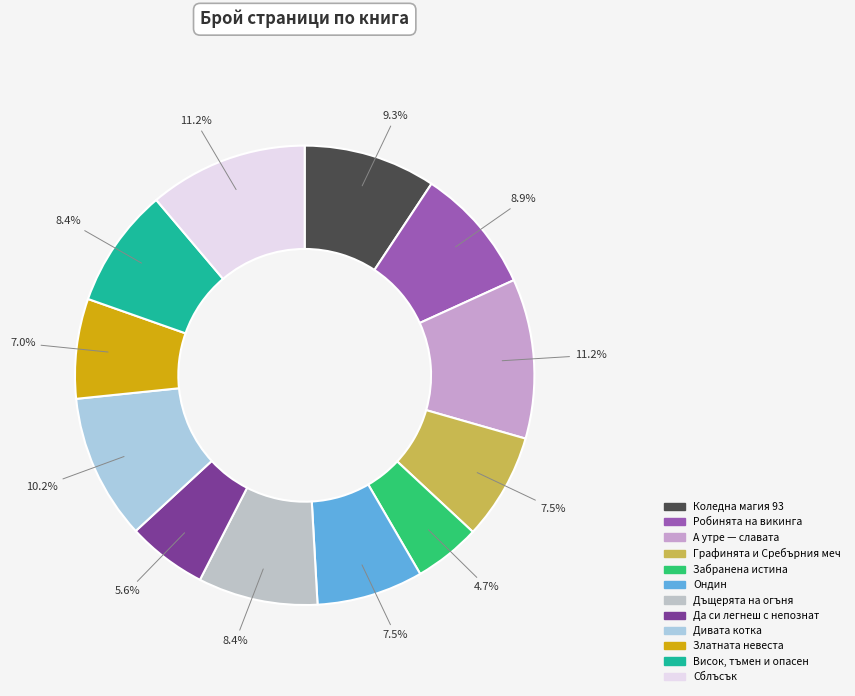

Rank the categories by value from highest to lowest.

А утре — славата, Сблъсък, Дивата котка, Коледна магия 93, Робинята на викинга, Дъщерята на огъня, Висок, тъмен и опасен, Графинята и Сребърния меч, Ондин, Златната невеста, Да си легнеш с непознат, Забранена истина